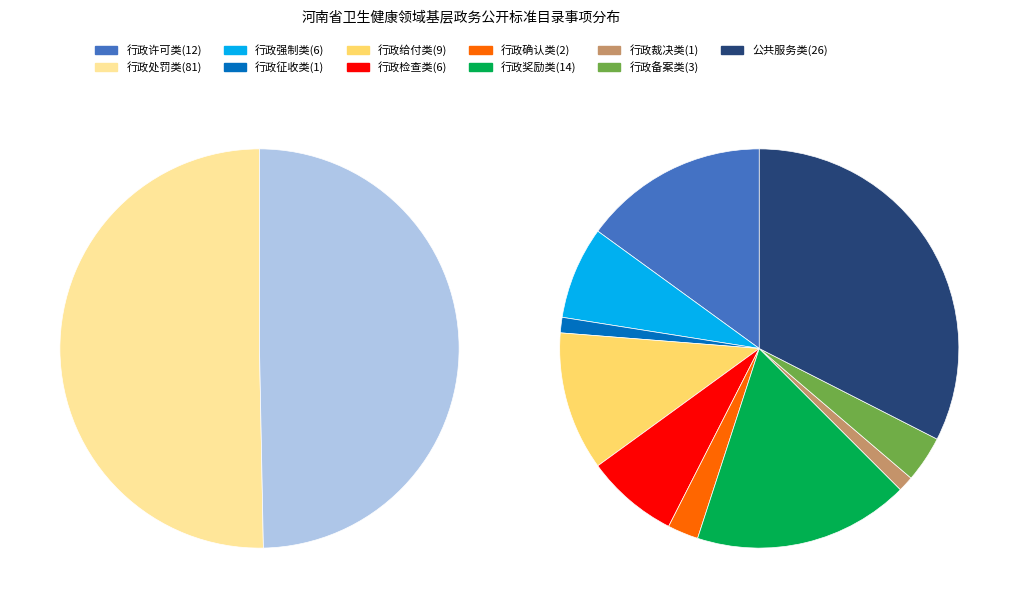

How many slices are in this pie chart?

11